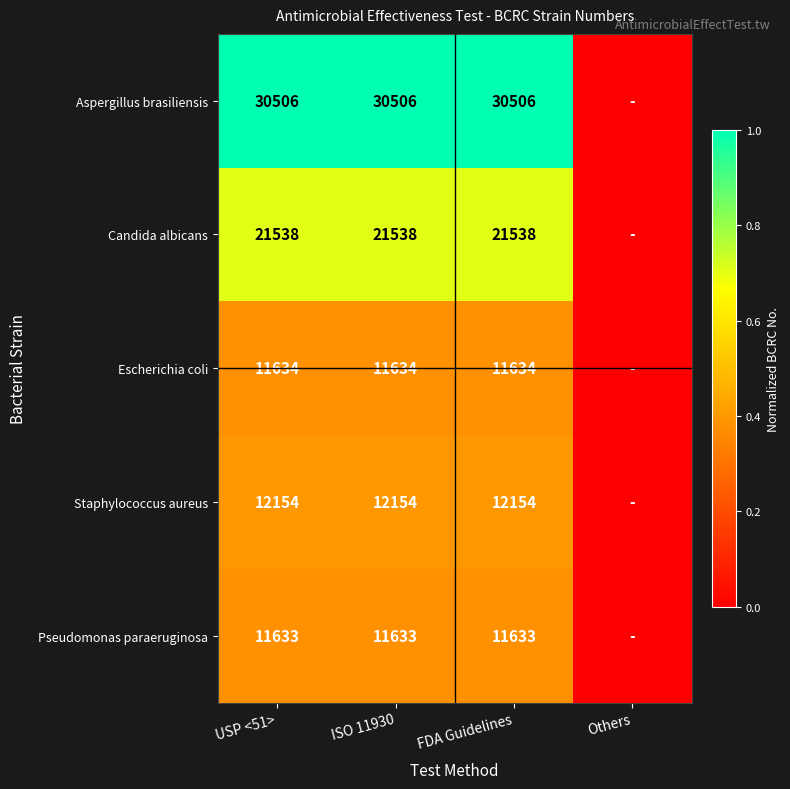

Is the value of Staphylococcus aureus at FDA Guidelines greater than the value of Escherichia coli at FDA Guidelines?

Yes